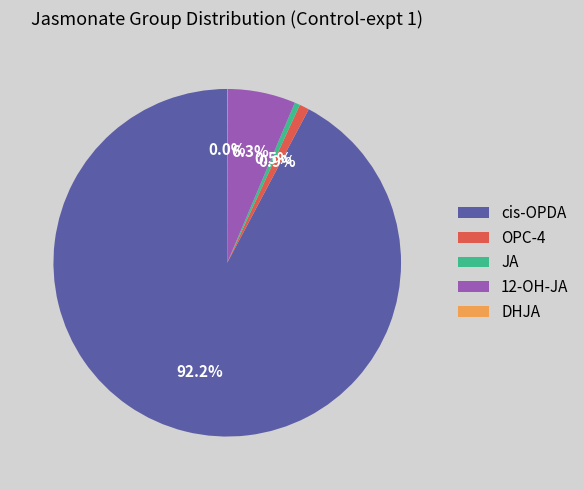

Does 12-OH-JA represent more than half of the total?

No